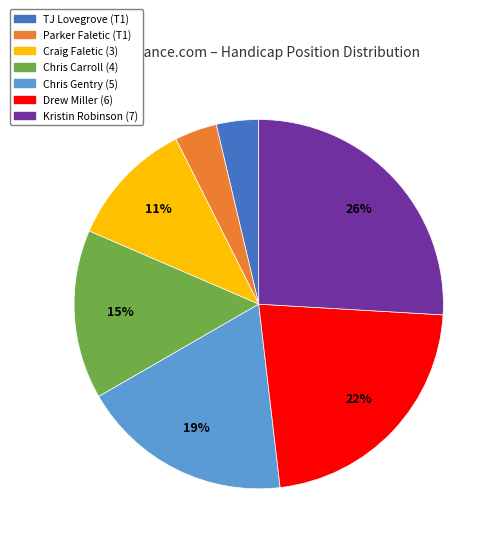

Do Kristin Robinson (7) and TJ Lovegrove (T1) together represent more than half of the pie?

No